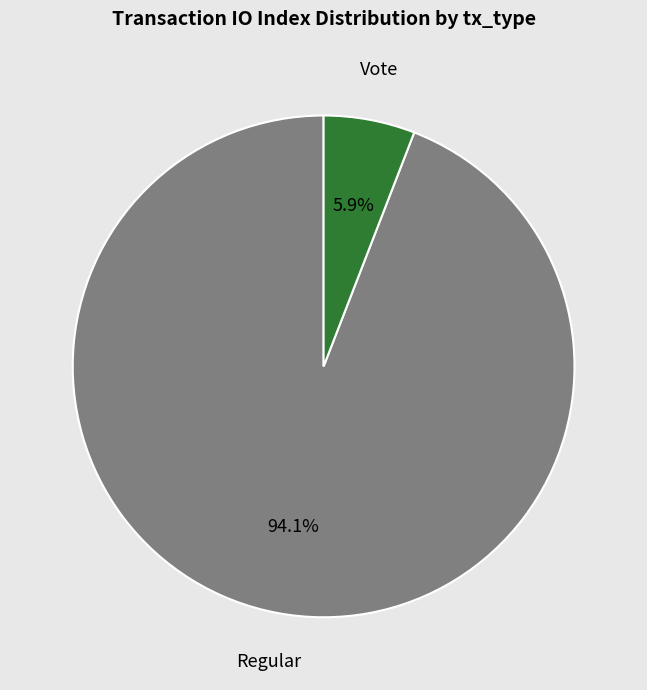

Is there any slice that represents more than half of the pie?

Yes